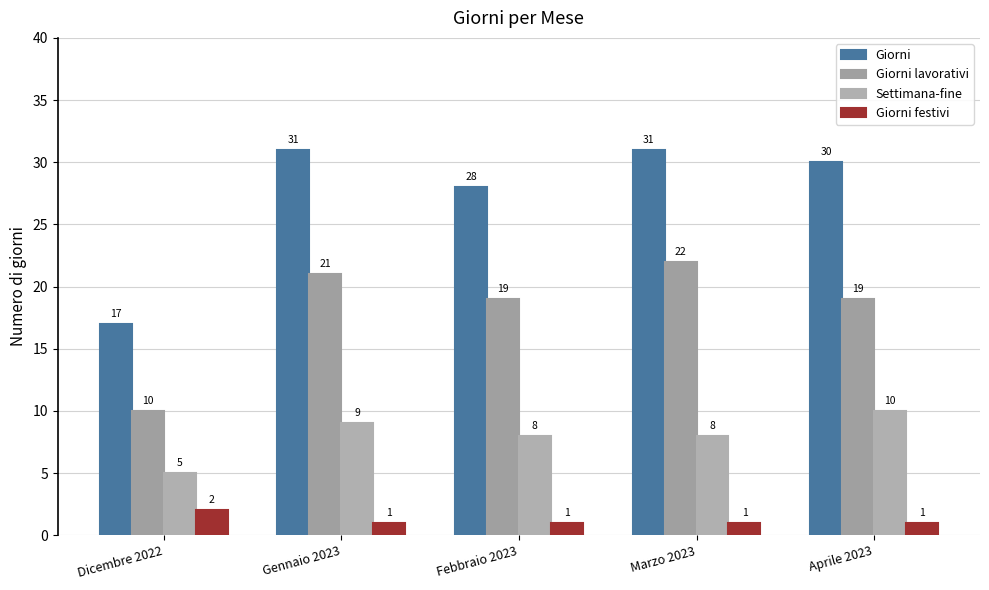

What are all the series names shown in the legend?

Giorni, Giorni lavorativi, Settimana-fine, Giorni festivi